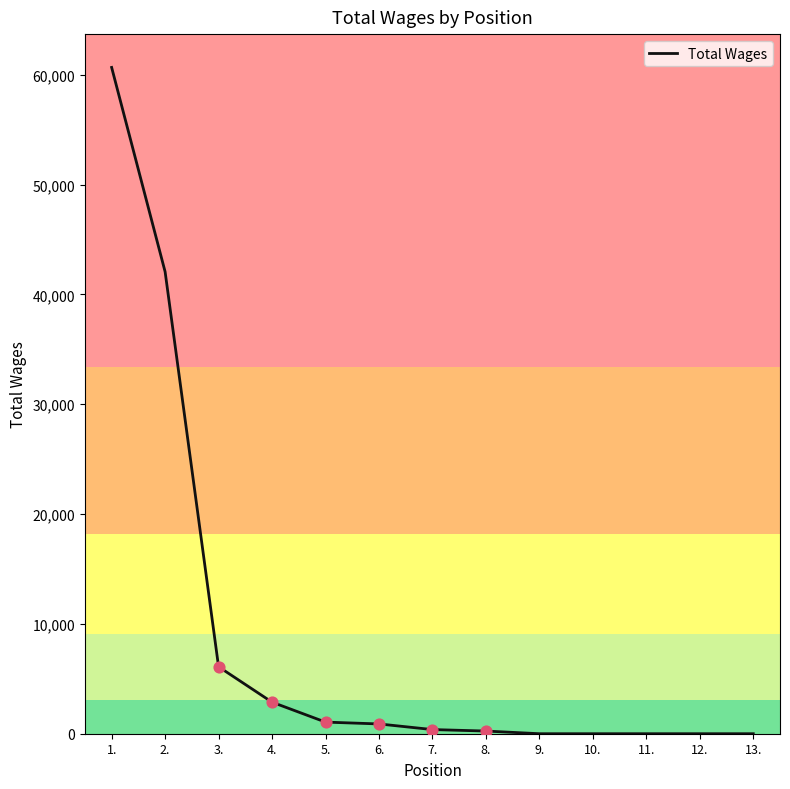

What is the change in value from 5. to 7.?

-680